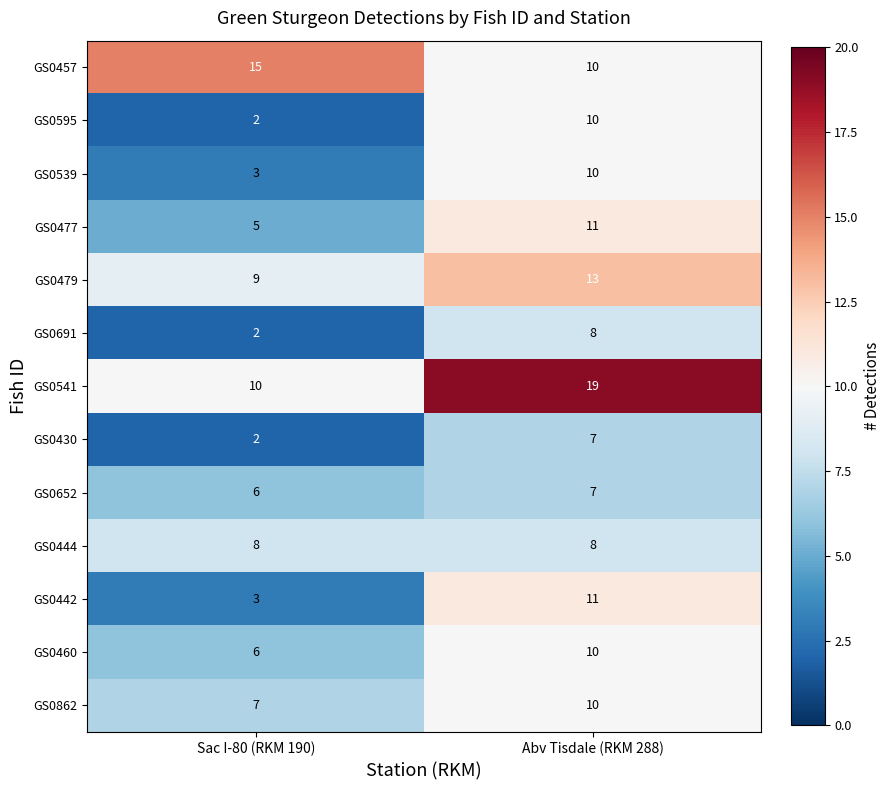

What is the sum of all GS0442 values?

14